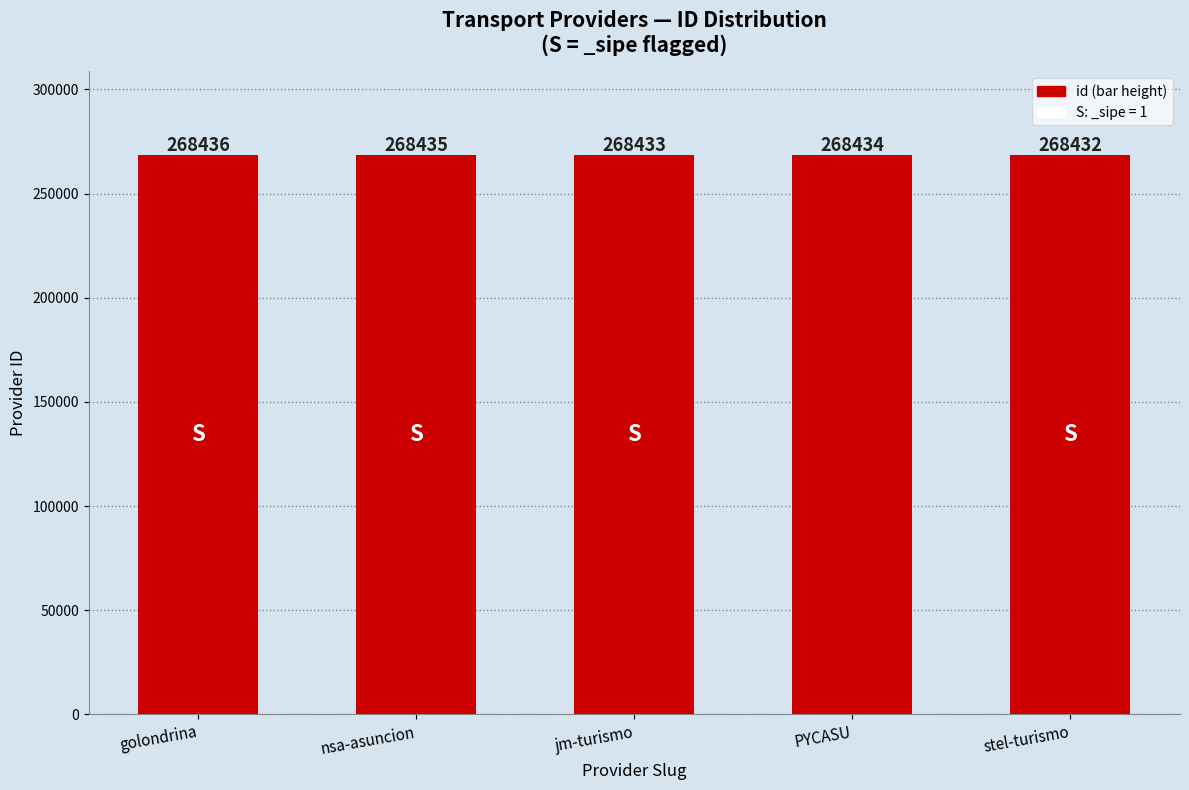

Reading left to right, transcribe all the data shown in this chart.

golondrina=268436	nsa-asuncion=268435	jm-turismo=268433	PYCASU=268434	stel-turismo=268432